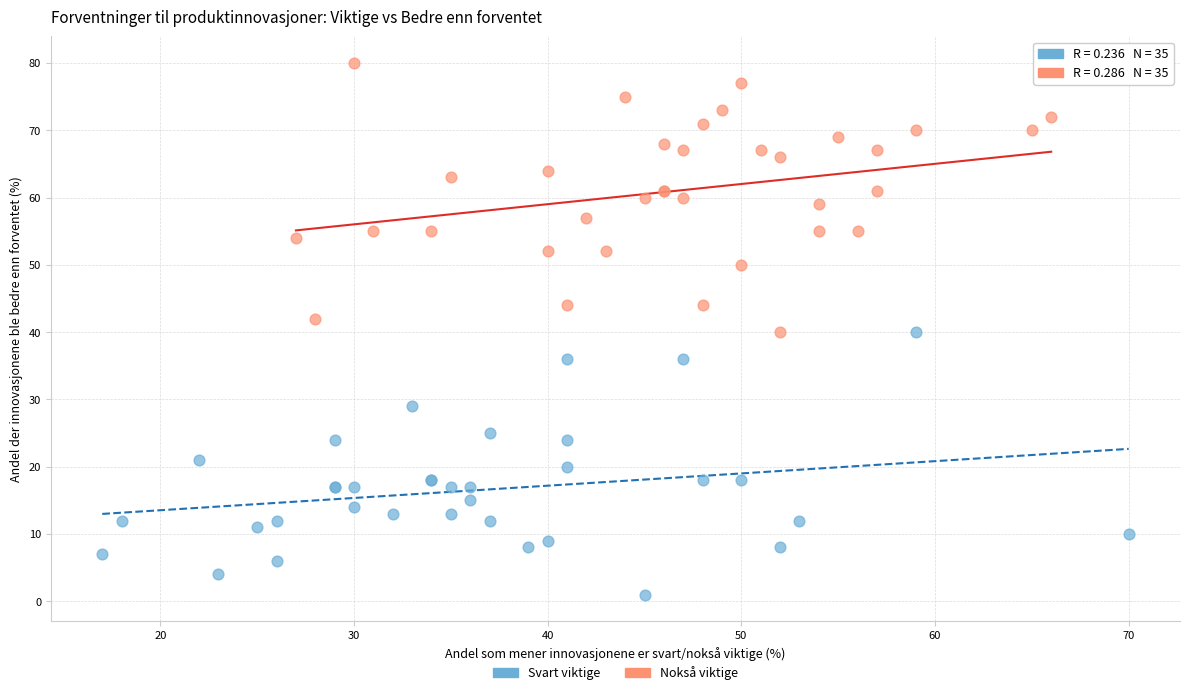

Which series contains the highest Y value?

Nokså viktige